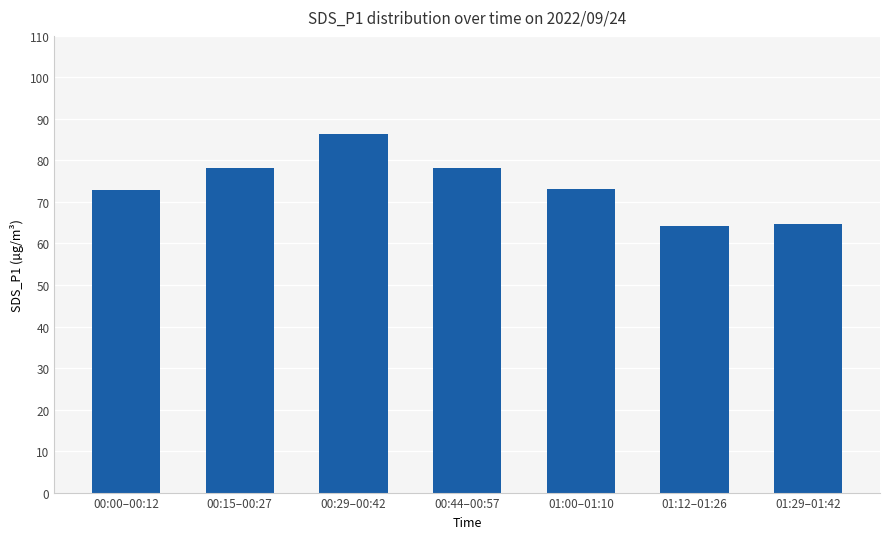

Is it true that the value at 01:12–01:26 is 64.3?

True